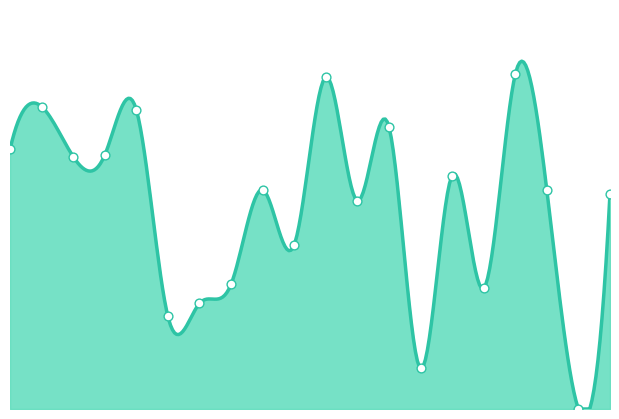

Approximately how many times larger is the value at 20 compared to 24?

1.2